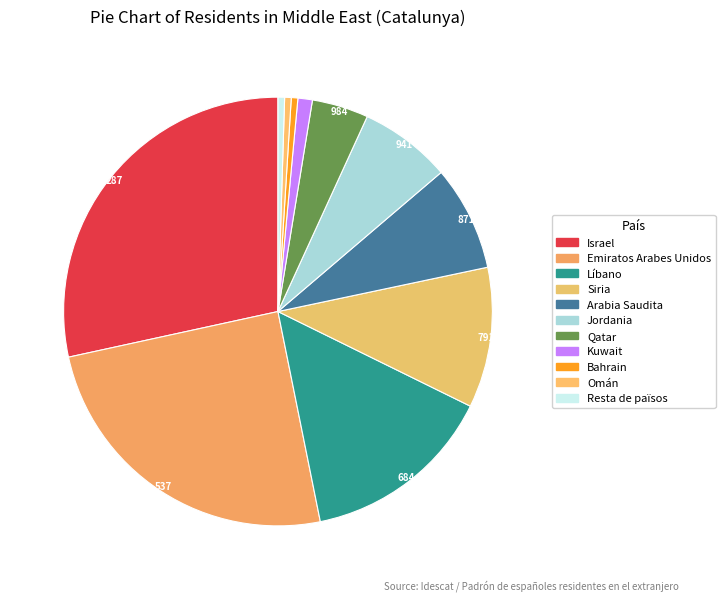

Which has a higher value, Bahrain or Qatar?

Qatar